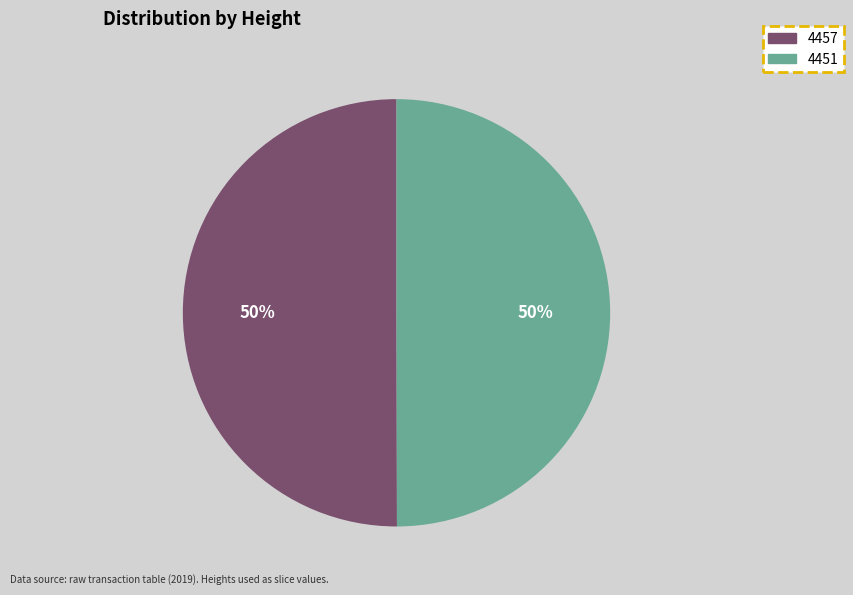

What percentage is the 4457 slice, to the nearest percent?

50%